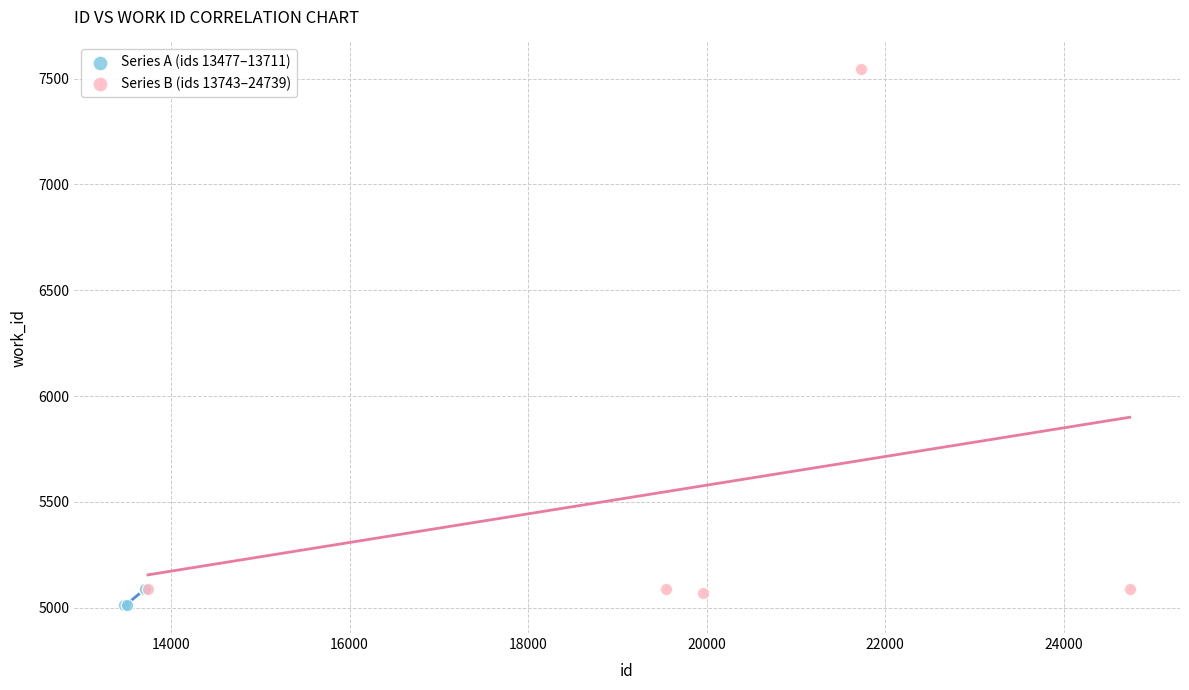

Which series reaches the maximum Y coordinate?

Series B (ids 13743–24739)